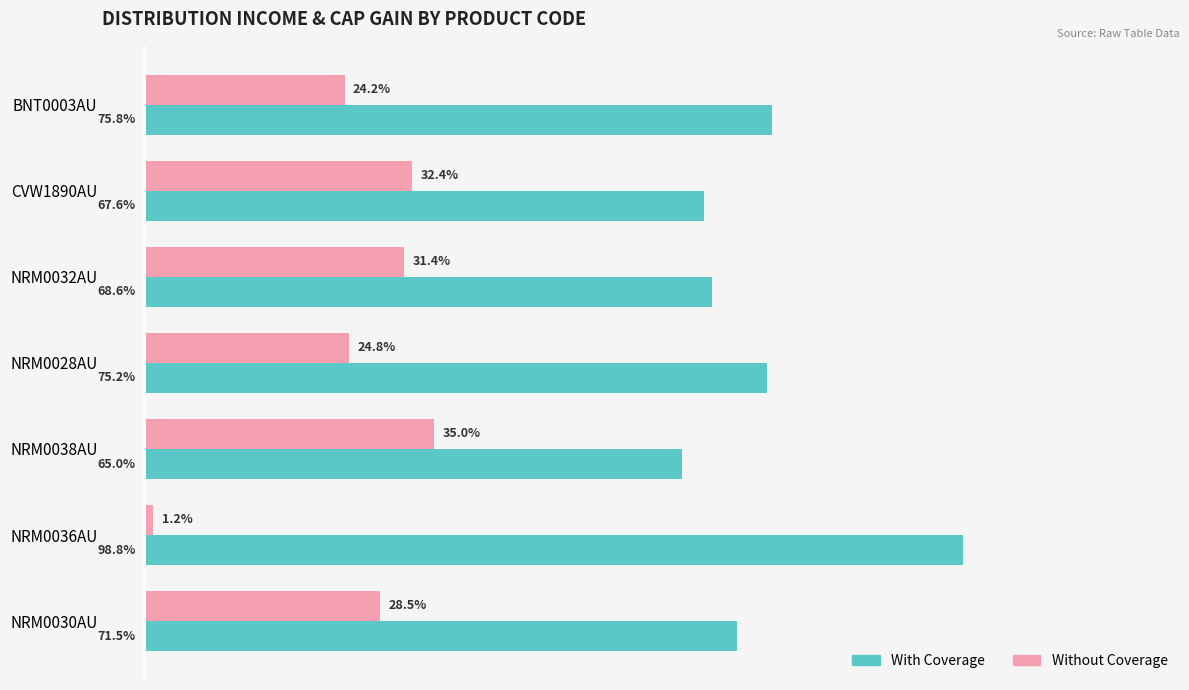

Where is With Coverage nearest to the value 81?

BNT0003AU